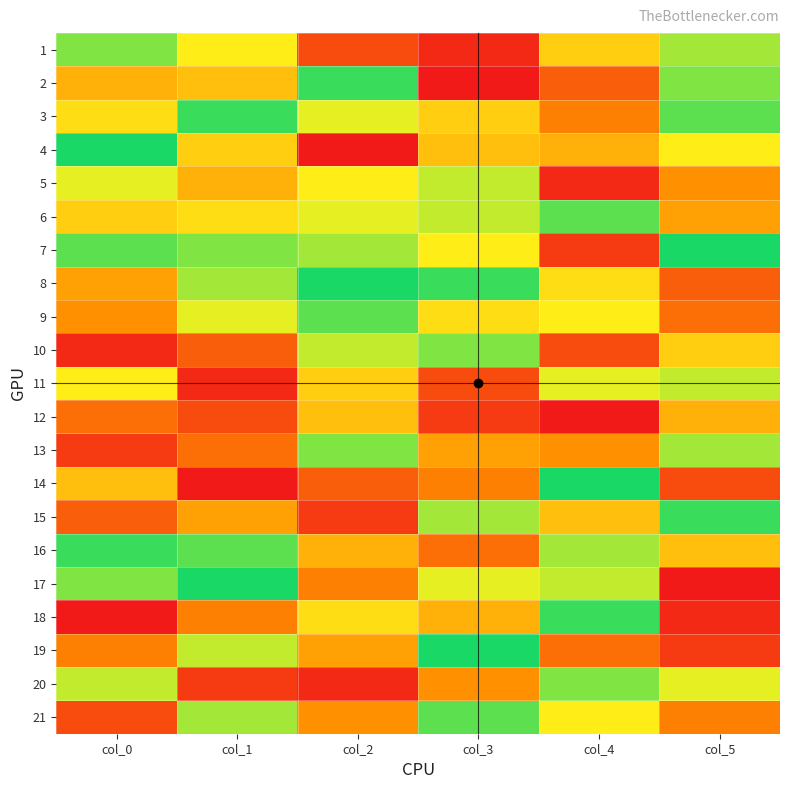

What is the minimum value shown in the chart?

1